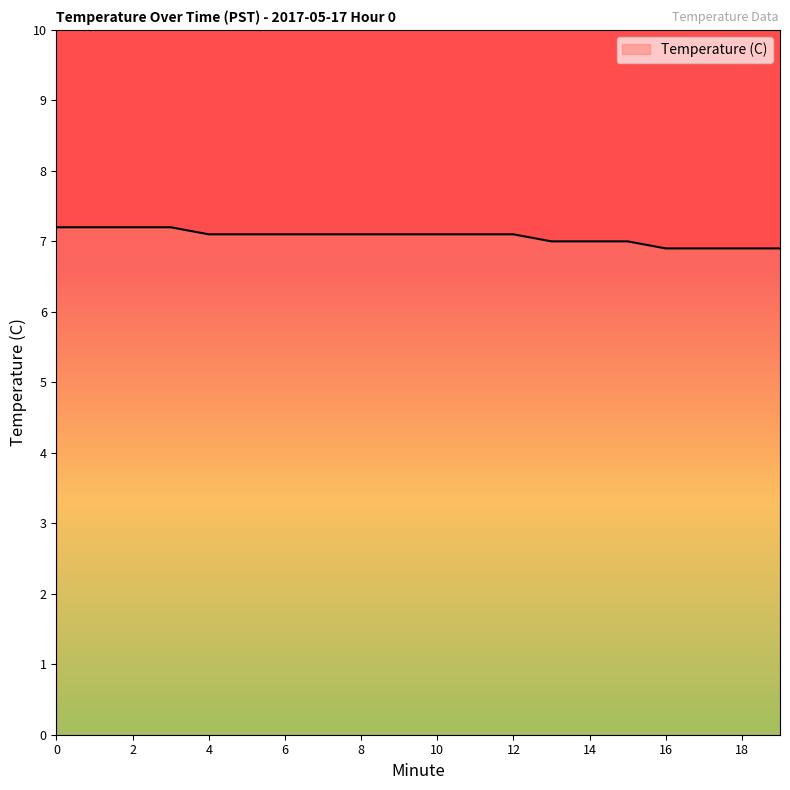

What is the maximum value shown in the chart?

7.2